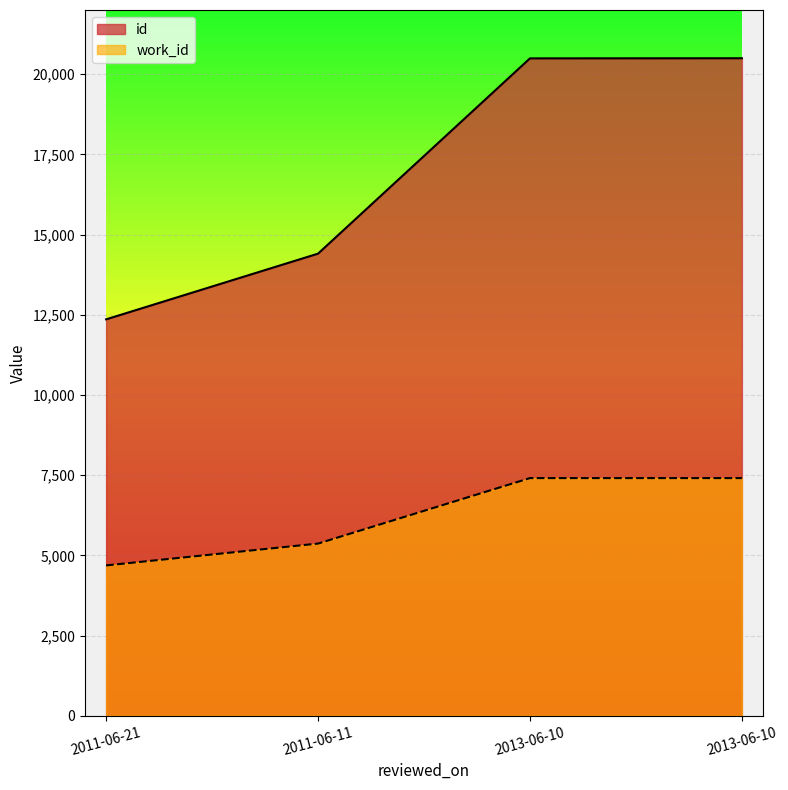

At how many categories does at least one series exceed 14797?

2